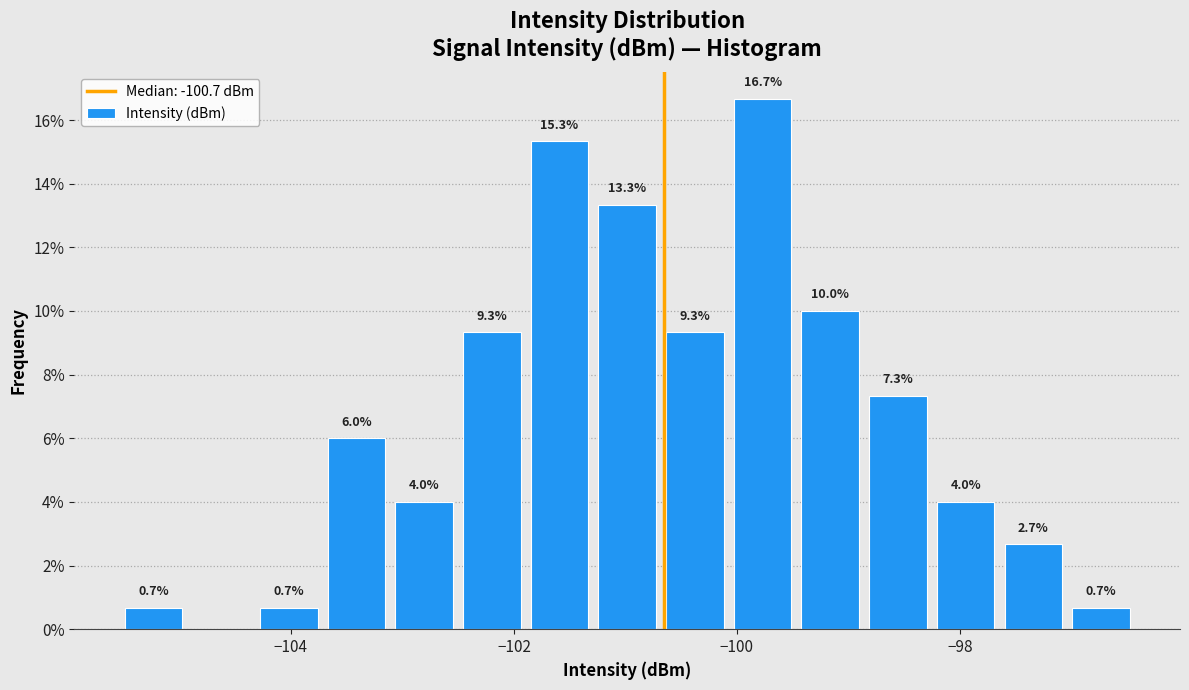

Read against the x-axis, roughly where is the centre of the tallest bar?

-99.8